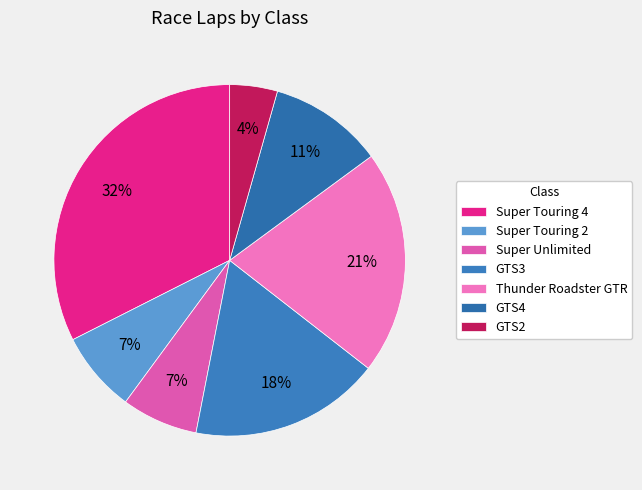

To the nearest percent, what portion does Super Touring 4 represent?

32%